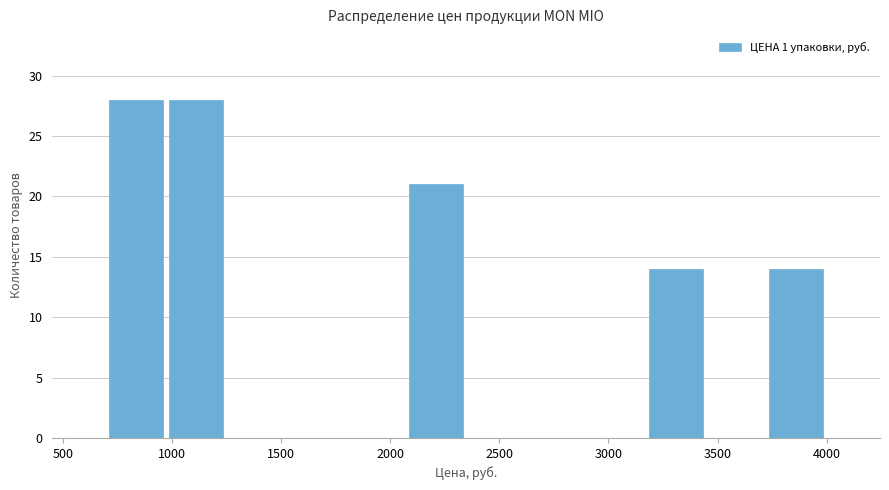

Reading left to right, transcribe this chart: for each bar, give the range it covers on the x-axis and its height. Neither the bar edges nor the heights are printed on the chart, so give them approximately, as read against the axes.

700 to 950: 28
950 to 1250: 28
1250 to 1500: 0
1500 to 1800: 0
1800 to 2050: 0
2050 to 2350: 21
2350 to 2600: 0
2600 to 2900: 0
2900 to 3150: 0
3150 to 3450: 14
3450 to 3700: 0
3700 to 4000: 14